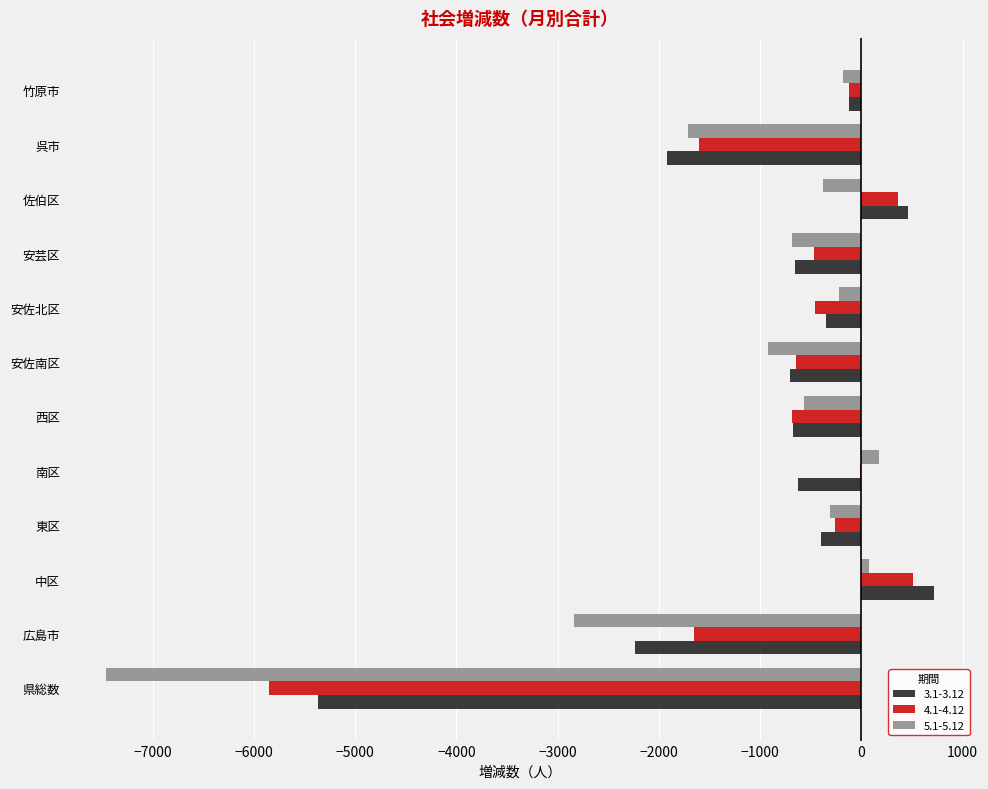

List the series in order of their overall mean, highest first.

4.1-4.12, 3.1-3.12, 5.1-5.12